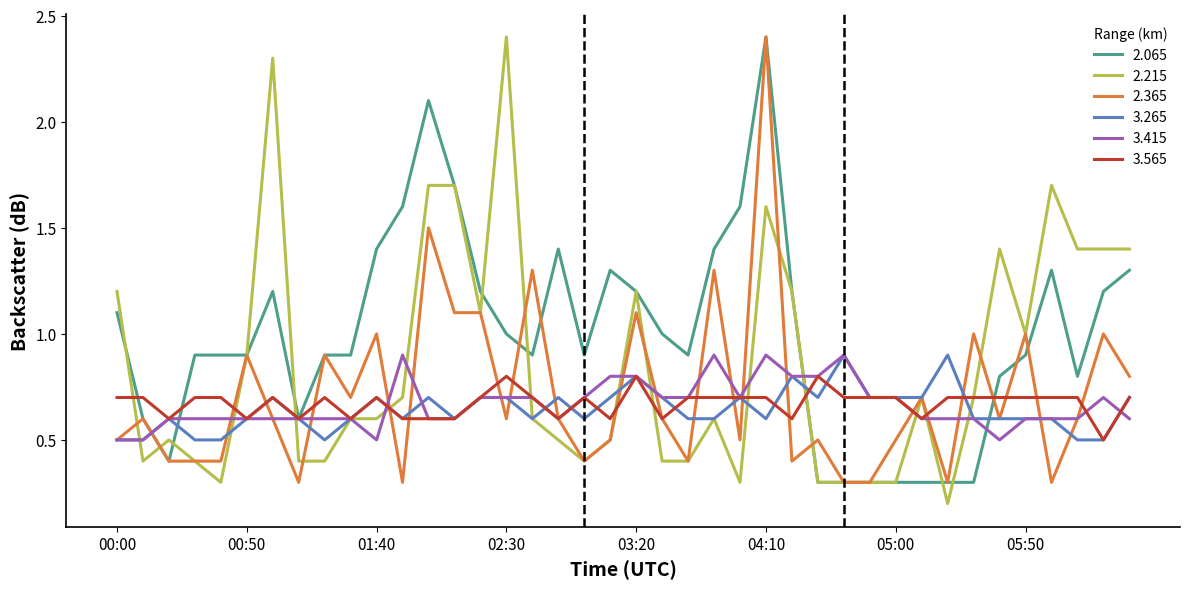

Which series has the largest total across all categories?

2.065